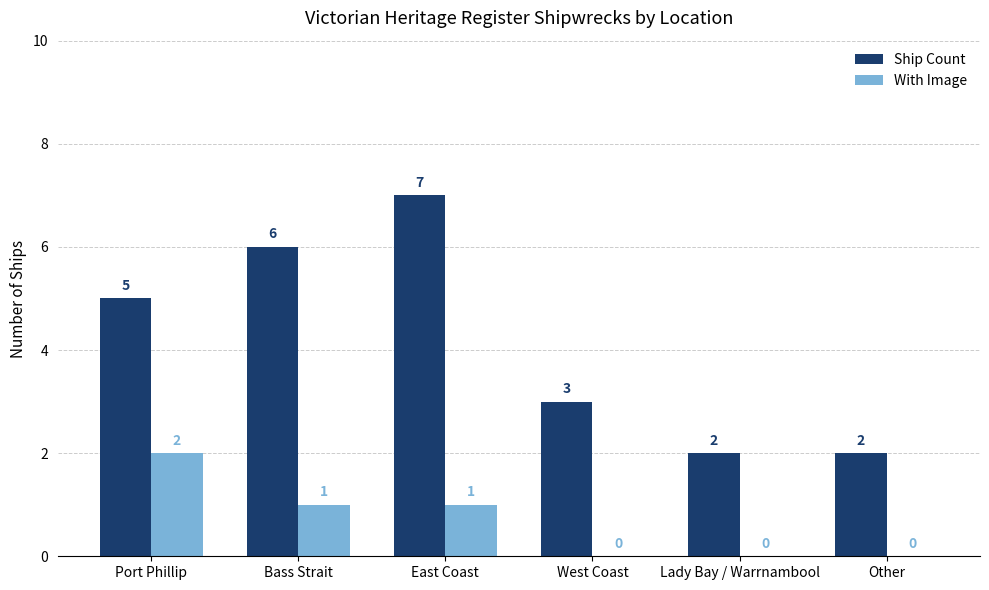

True or false: With Image has a value of 1 at Lady Bay / Warrnambool.

False